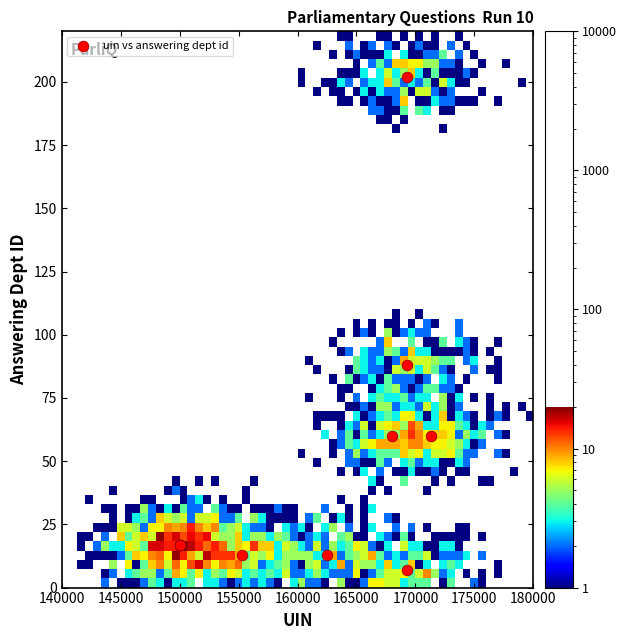

What Y value in the scatter plot is closest to 104?

88